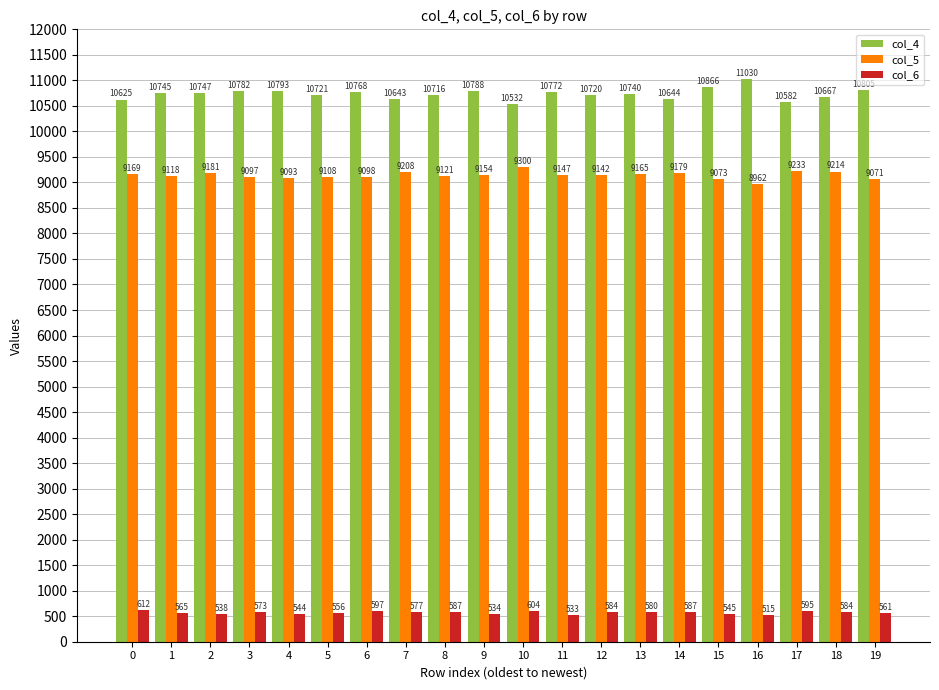

What is the value of the col_6 bar at the 7th from the left?

597